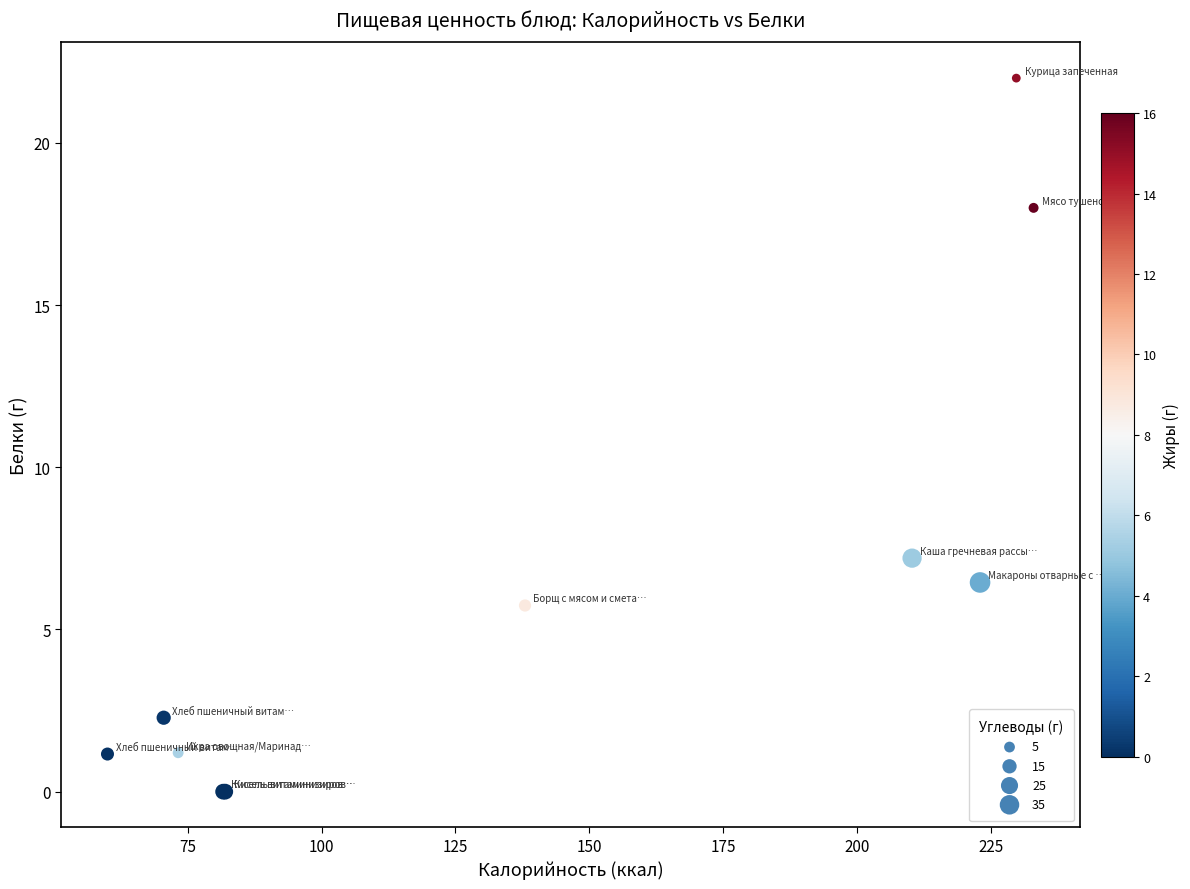

What Y value in the scatter plot is closest to 11?

7.2